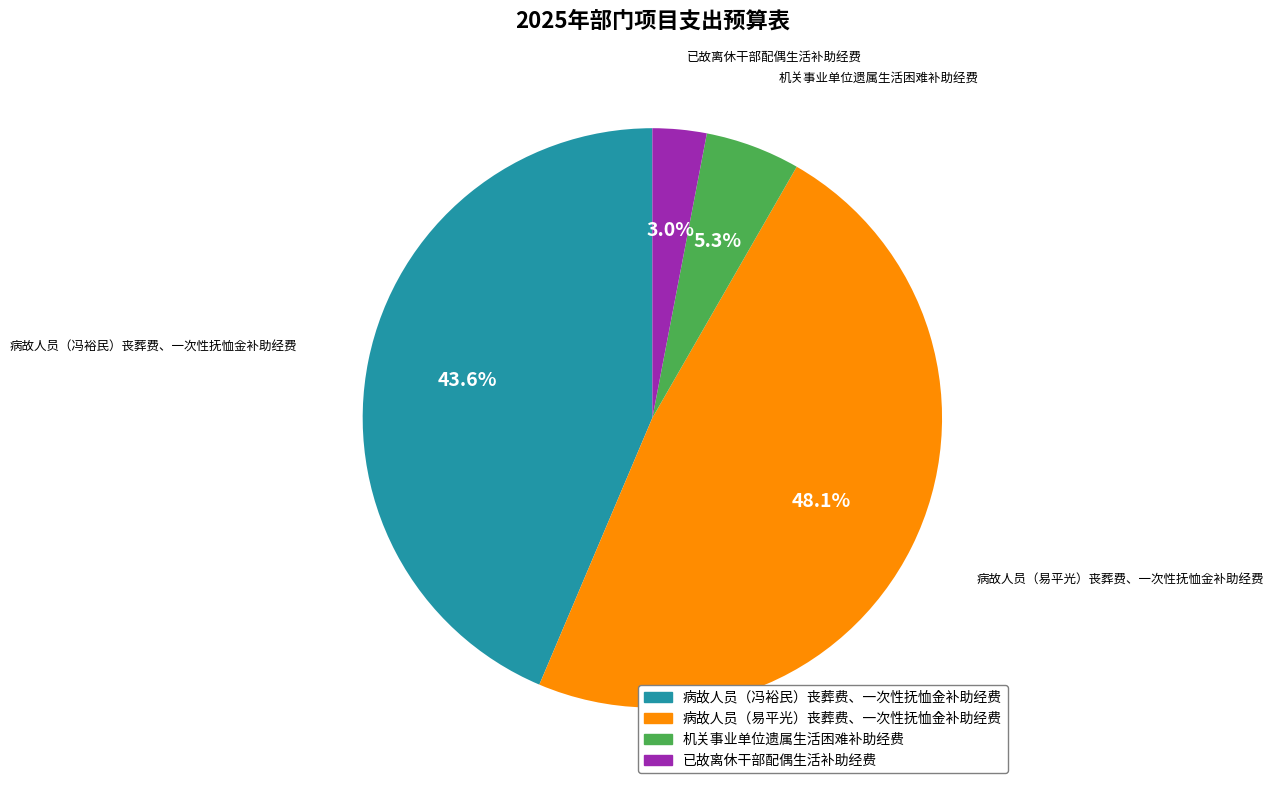

Rank the categories by value from highest to lowest.

病故人员（易平光）丧葬费、一次性抚恤金补助经费, 病故人员（冯裕民）丧葬费、一次性抚恤金补助经费, 机关事业单位遗属生活困难补助经费, 已故离休干部配偶生活补助经费